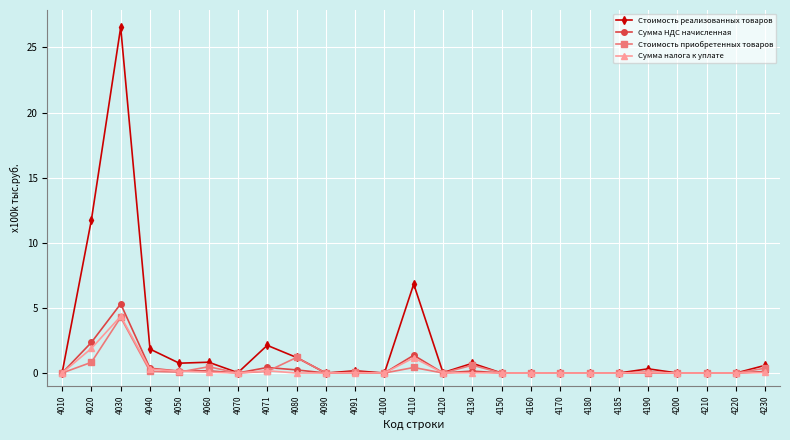

True or false: Стоимость приобретенных товаров has more than 0 points higher than both neighbors.

True